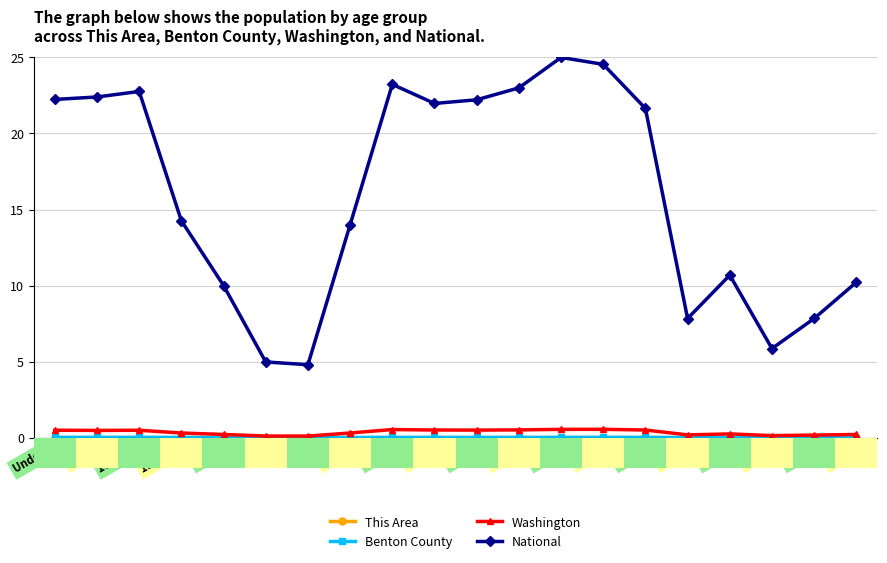

What is the lowest value of the National series?

4.8